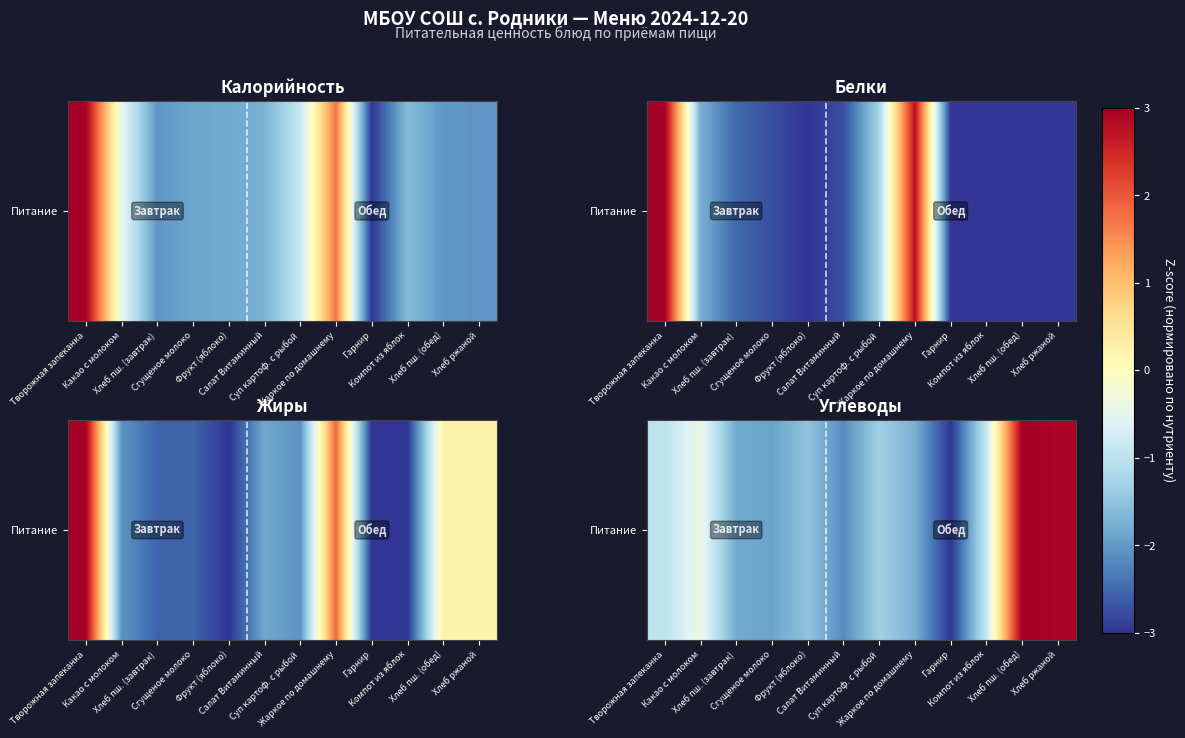

What is the smallest value displayed?

-3.0